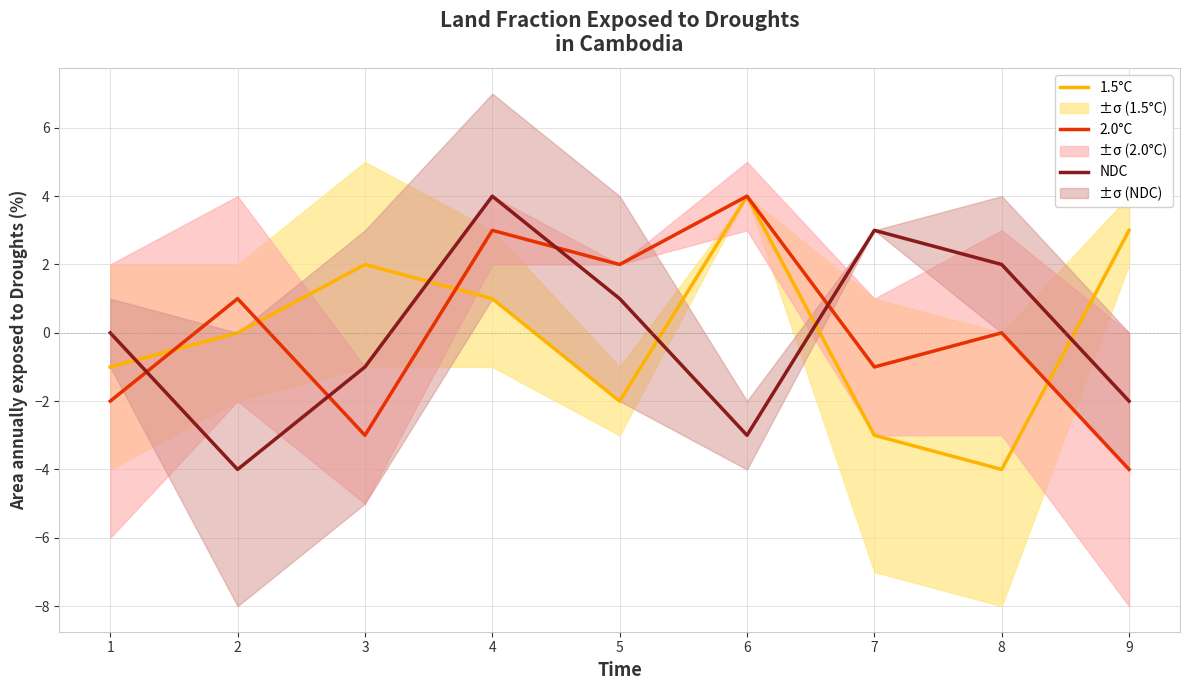

Rank the categories by 2.0°C value from highest to lowest.

6, 4, 5, 2, 8, 7, 1, 3, 9